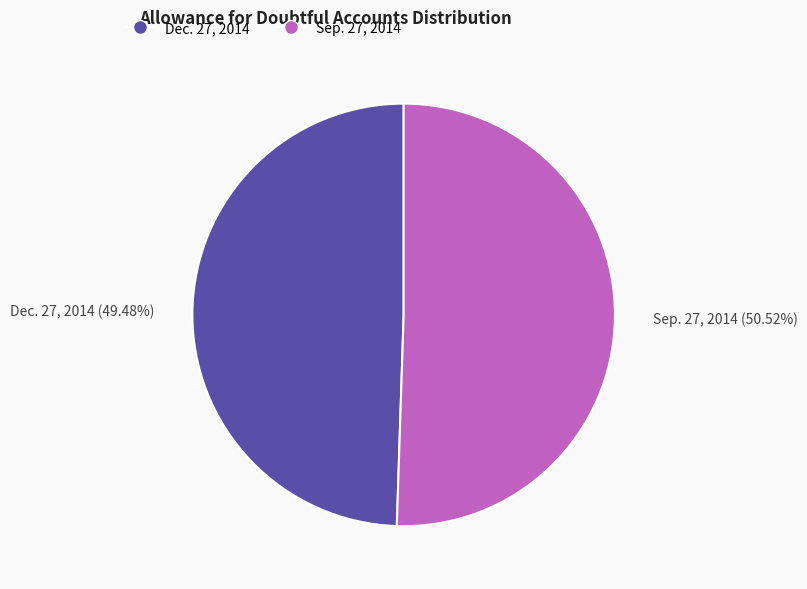

Rank the categories by value from highest to lowest.

Sep. 27, 2014, Dec. 27, 2014